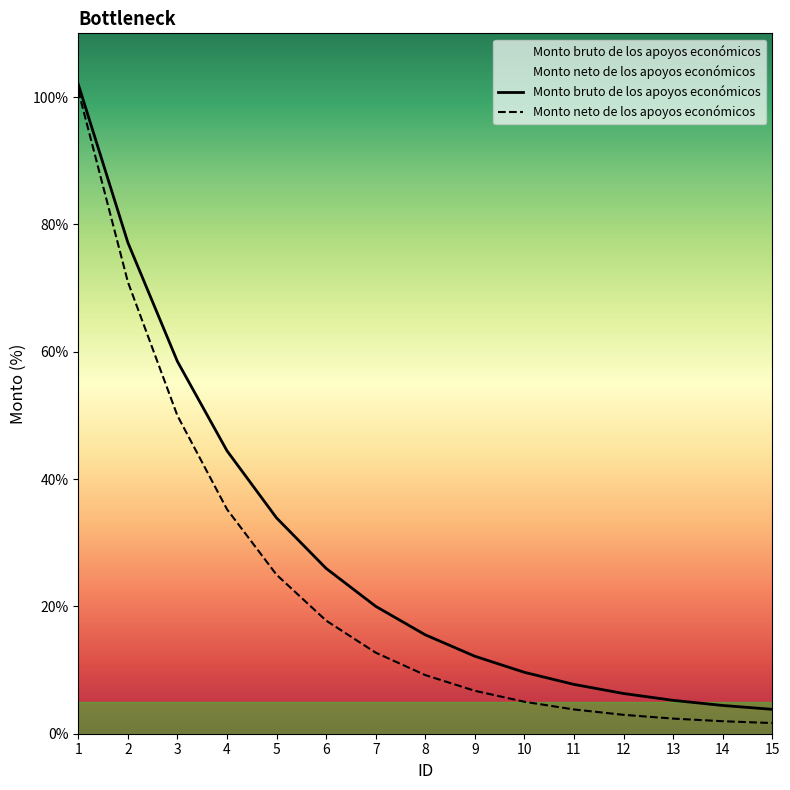

What is the value of the Monto bruto de los apoyos económicos point at the 3rd from the left?

58.5